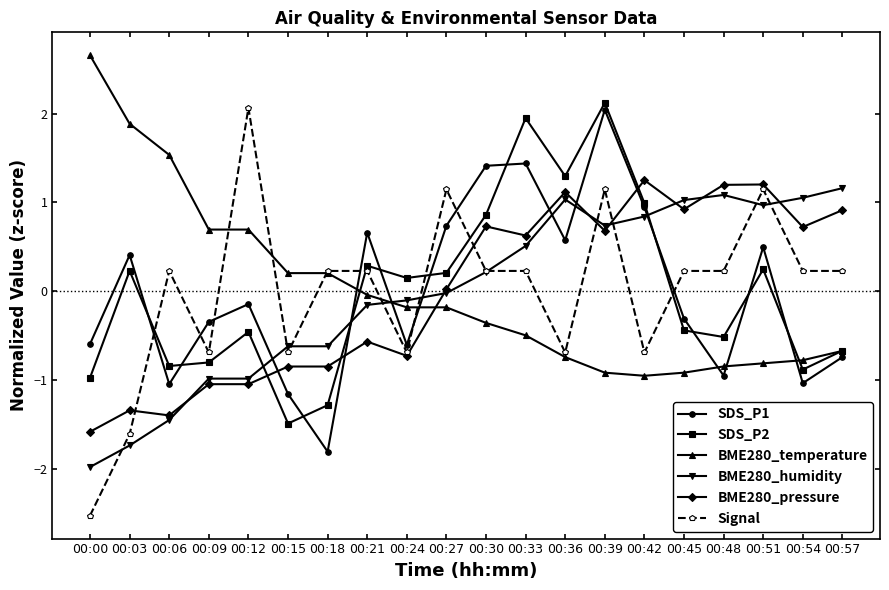

What is the minimum value for BME280_pressure?

-1.6